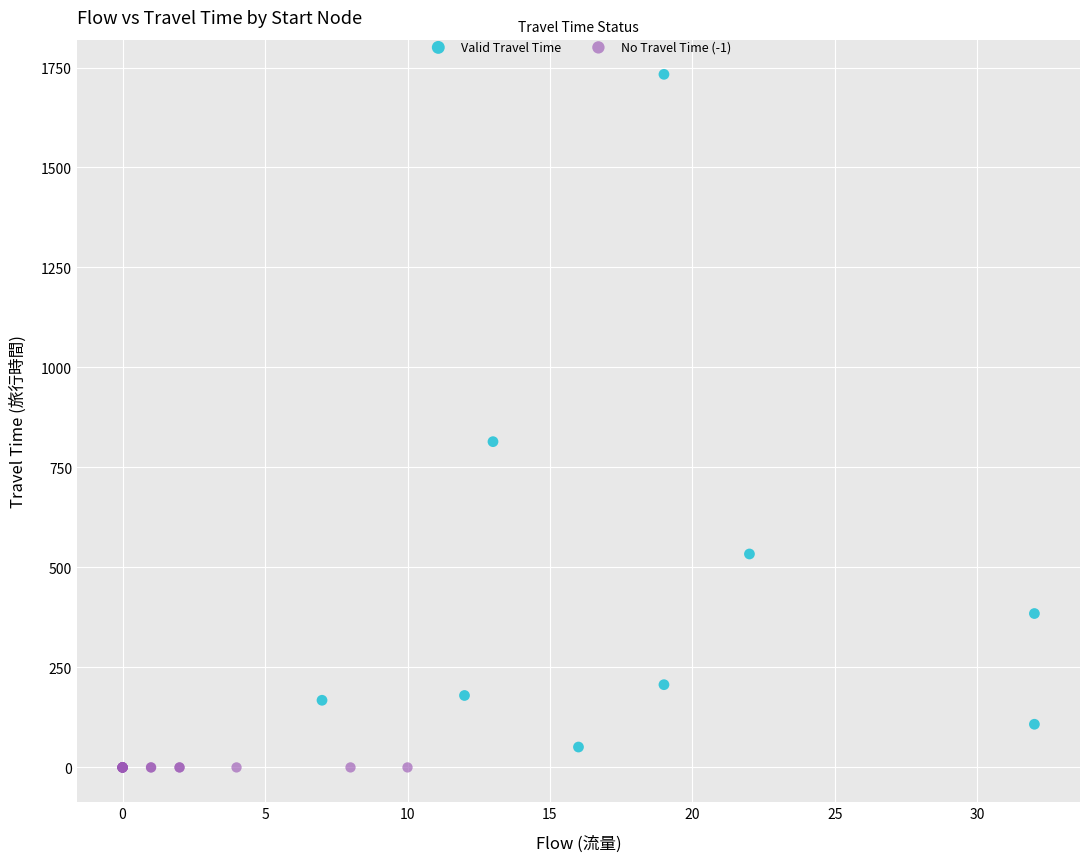

Which series reaches the maximum Y coordinate?

Valid Travel Time